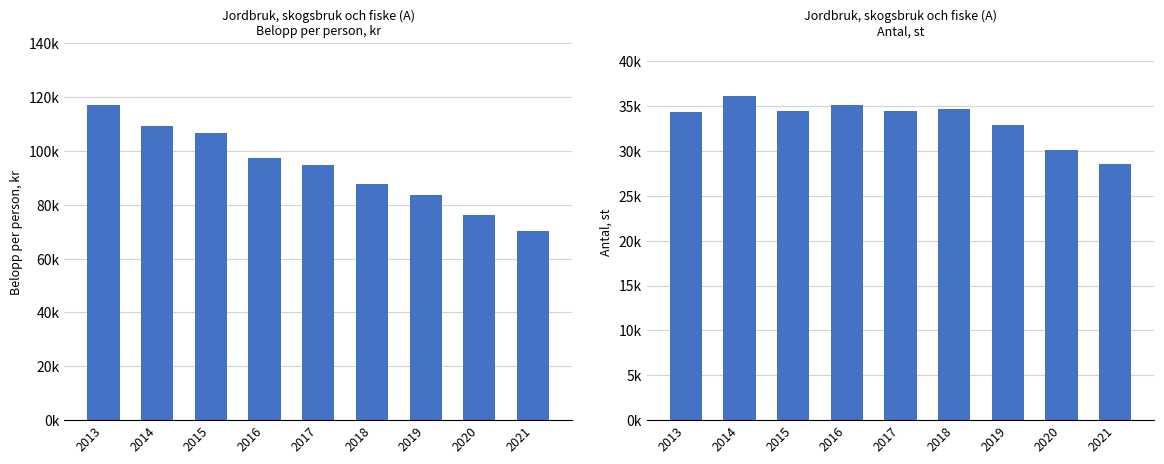

Reading right to left, what are all the values shown in this chart?

Positiv räntefördelning: 70297	76169	83490	87710	94795	97485	106789	109313	116899
Antal, st: 28524	30079	32924	34630	34468	35131	34411	36064	34375